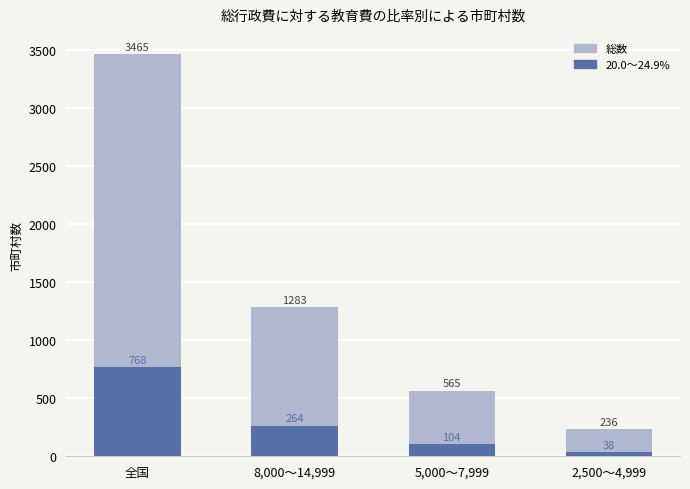

What position from the right is 2,500～4,999?

1